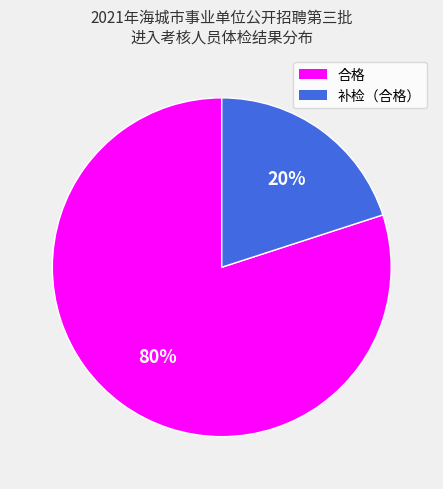

True or false: 补检（合格） accounts for 20% of the total.

True